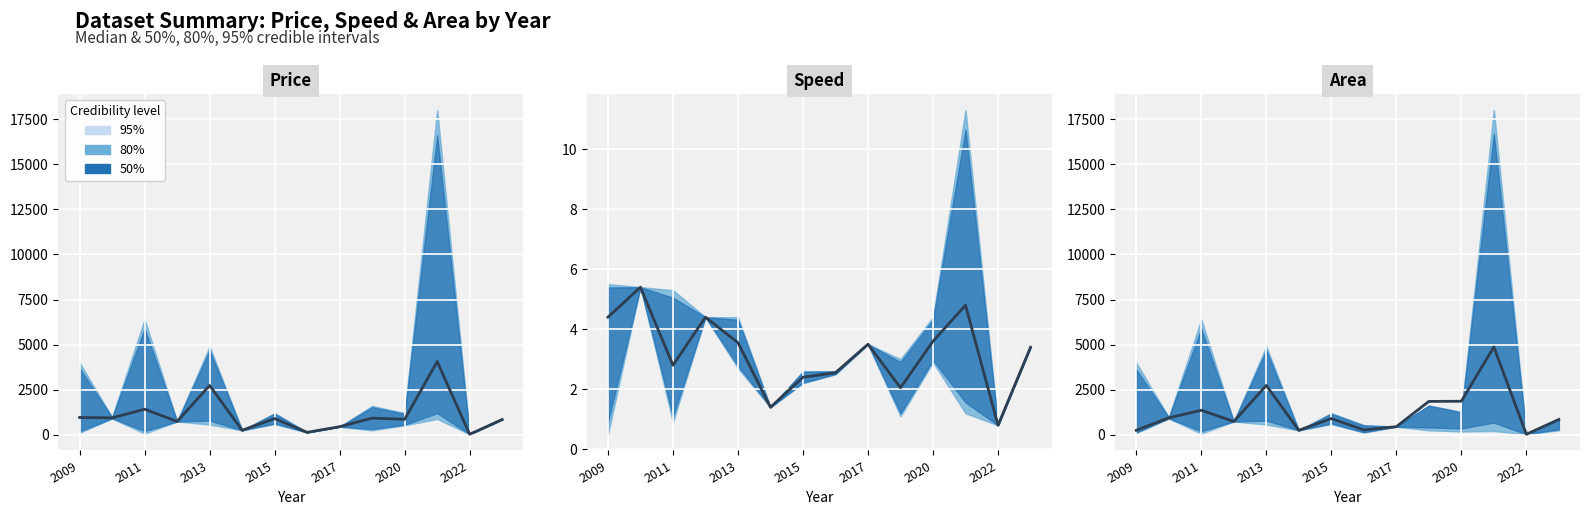

Count the number of data series in this chart.

3